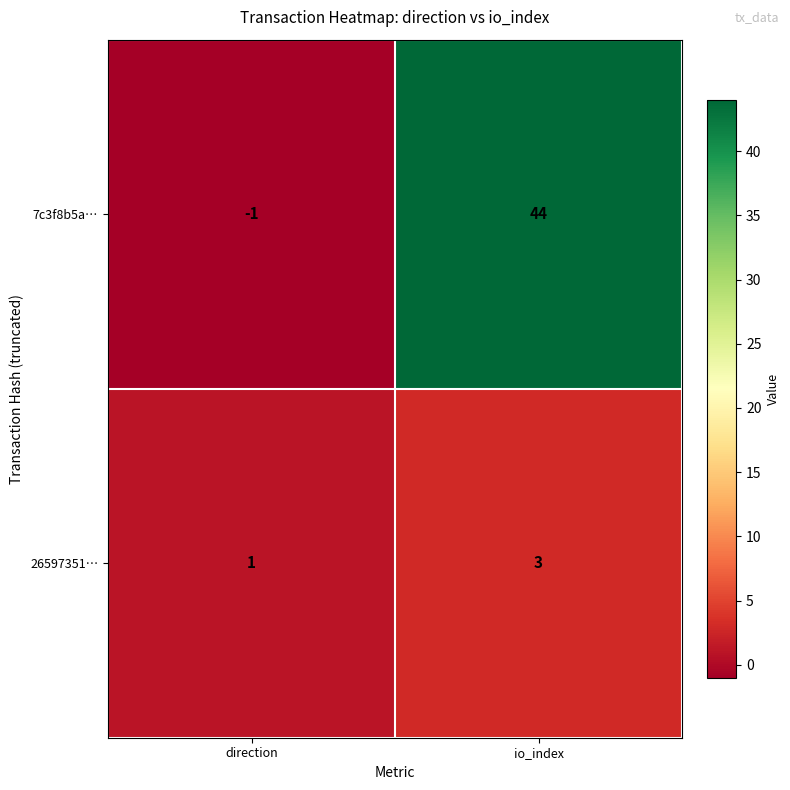

Where is 7c3f8b5a… nearest to the value 21?

direction